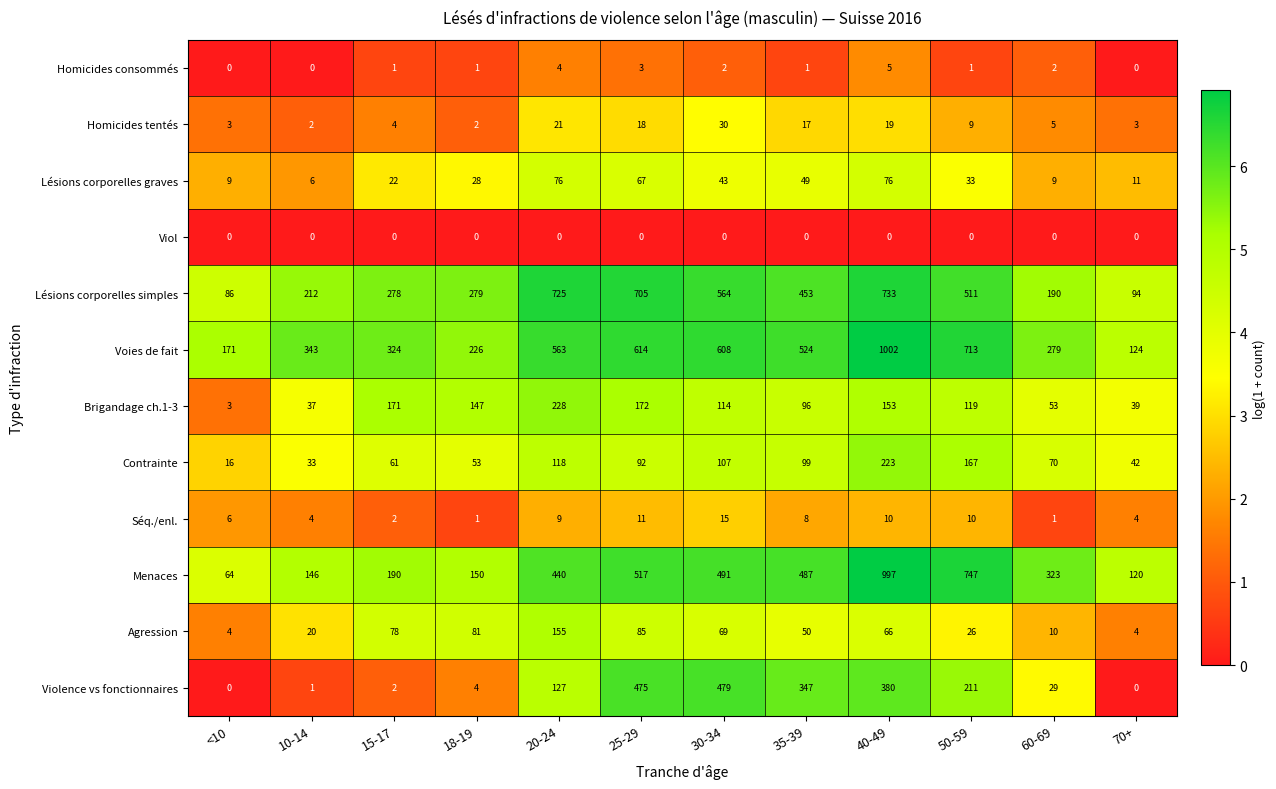

At which category does the chart reach its peak across all series?

40-49